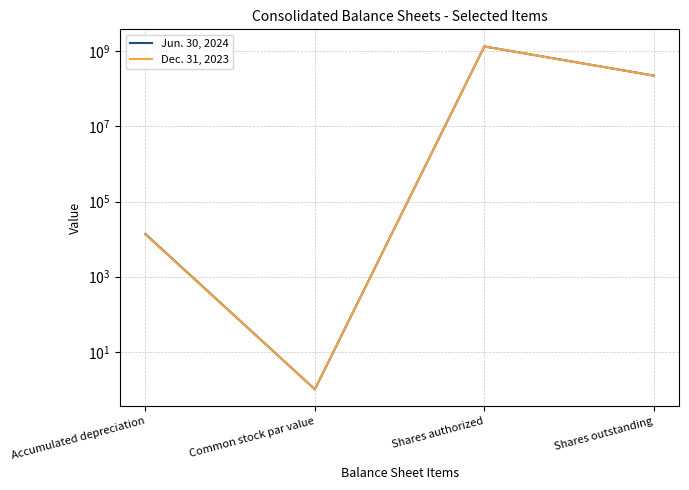

Rank the categories by Dec. 31, 2023 value from highest to lowest.

Shares authorized, Shares outstanding, Accumulated depreciation, Common stock par value